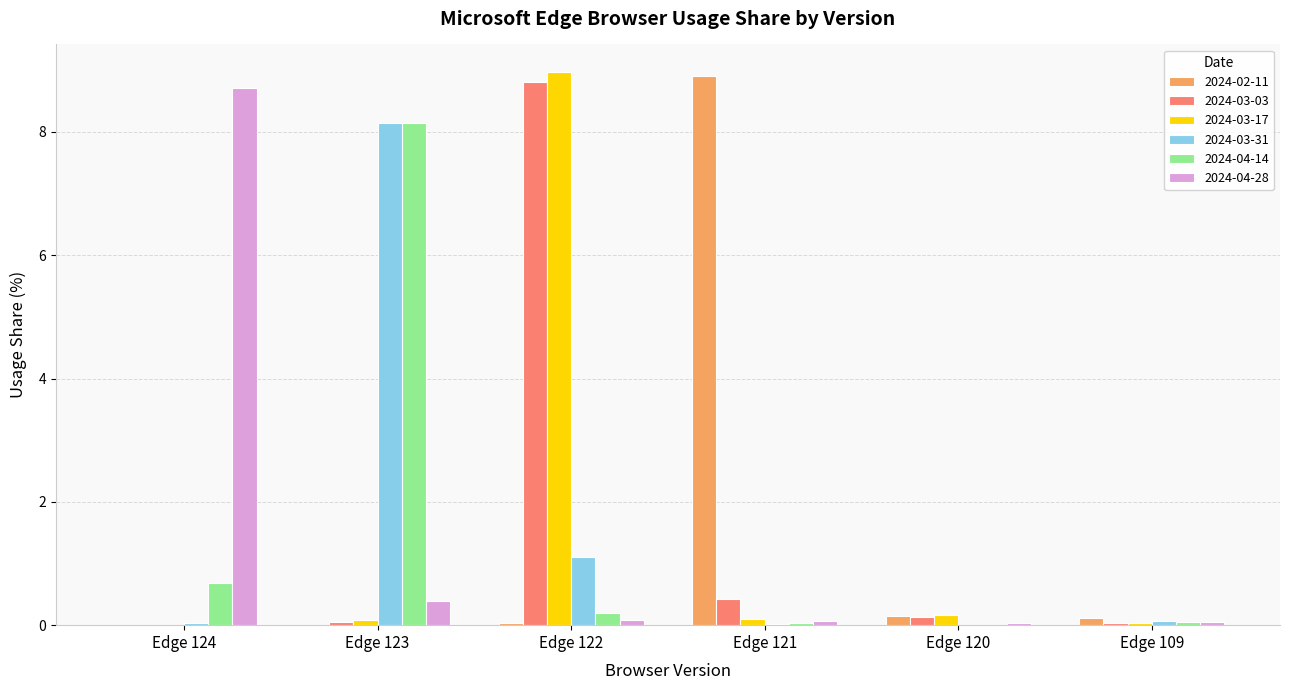

At which label is 2024-04-14 closest to 4?

Edge 124